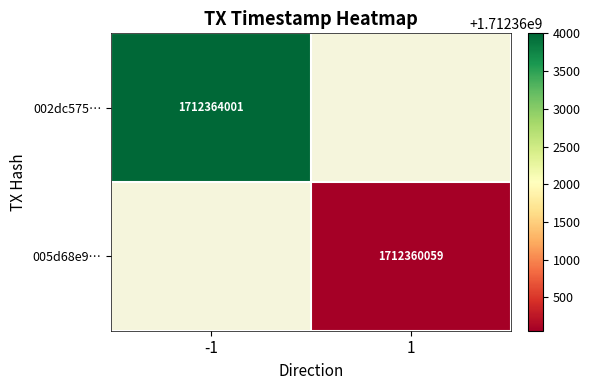

Which category has the lowest value across all series?

1